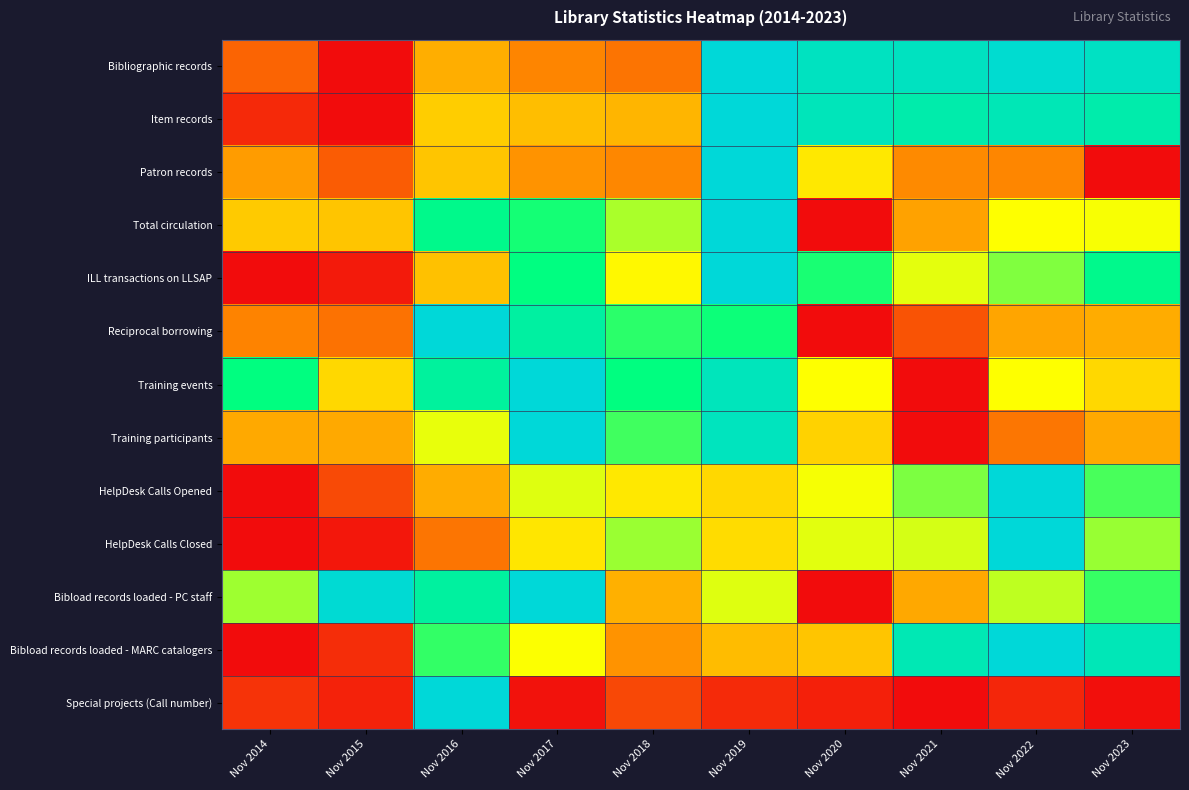

How many series are shown in this chart?

13